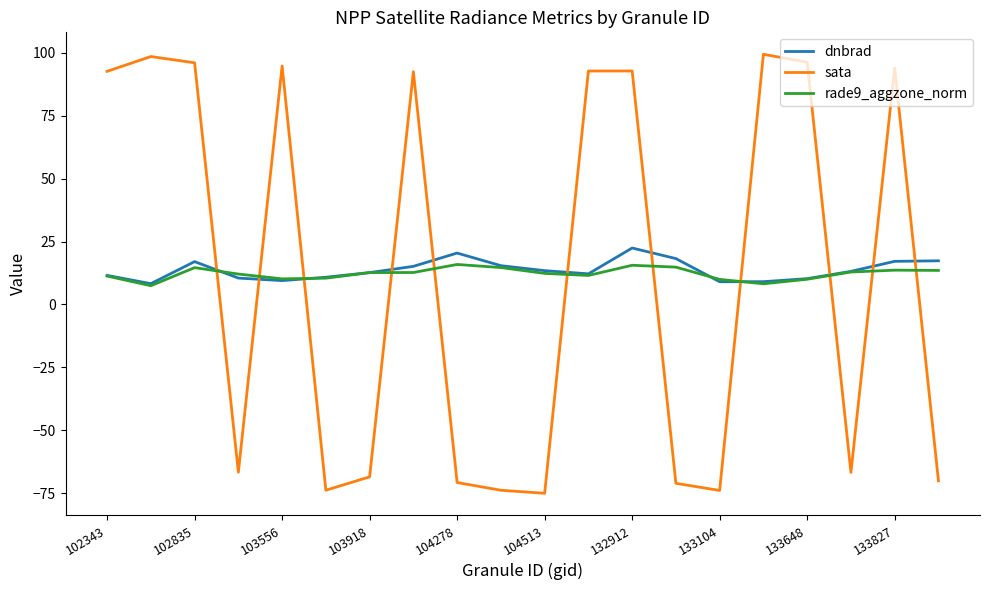

What is the difference between the maximum and minimum values in the sata series?

174.3